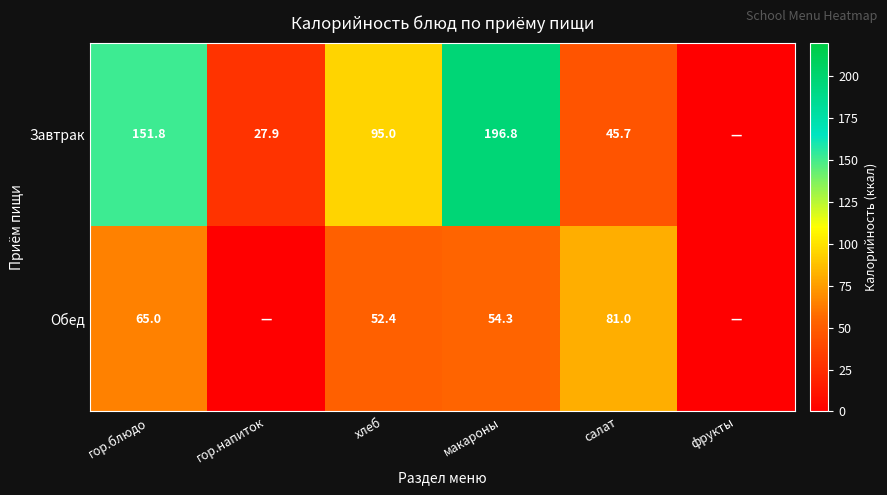

Which series changed the most between гор.блюдо and макароны?

Завтрак